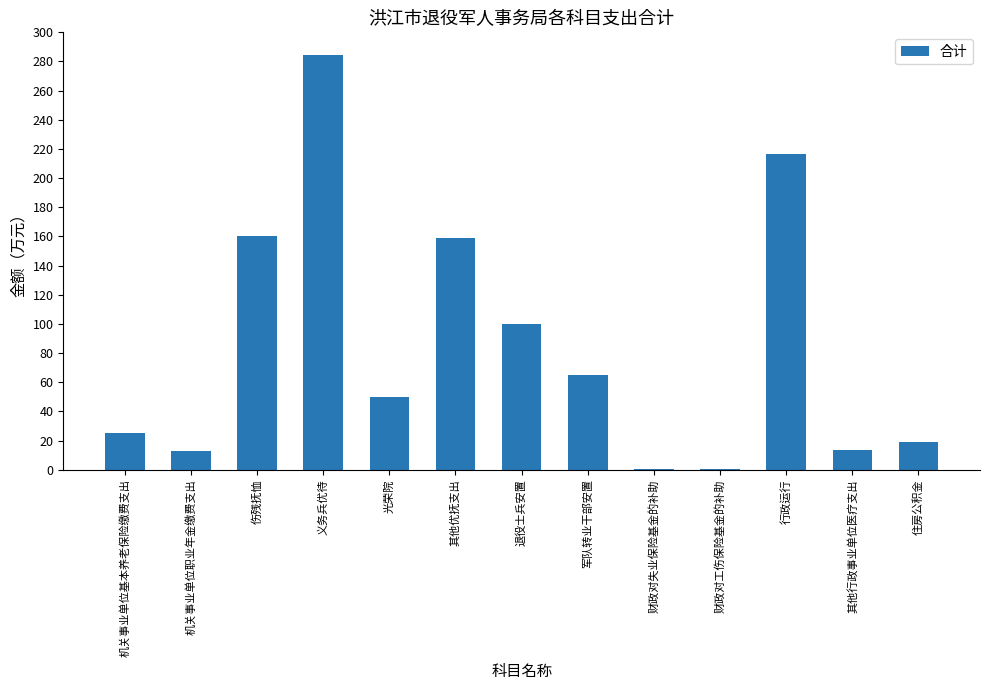

The chart shows a value of 158.9 at 其他优抚支出. True or false?

True